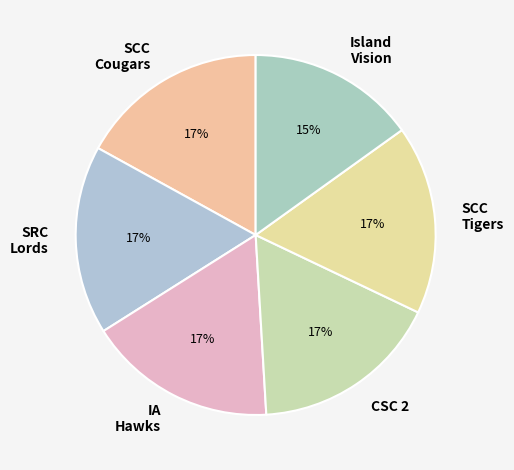

Do CSC 2 and SCC Cougars together represent more than half of the pie?

No